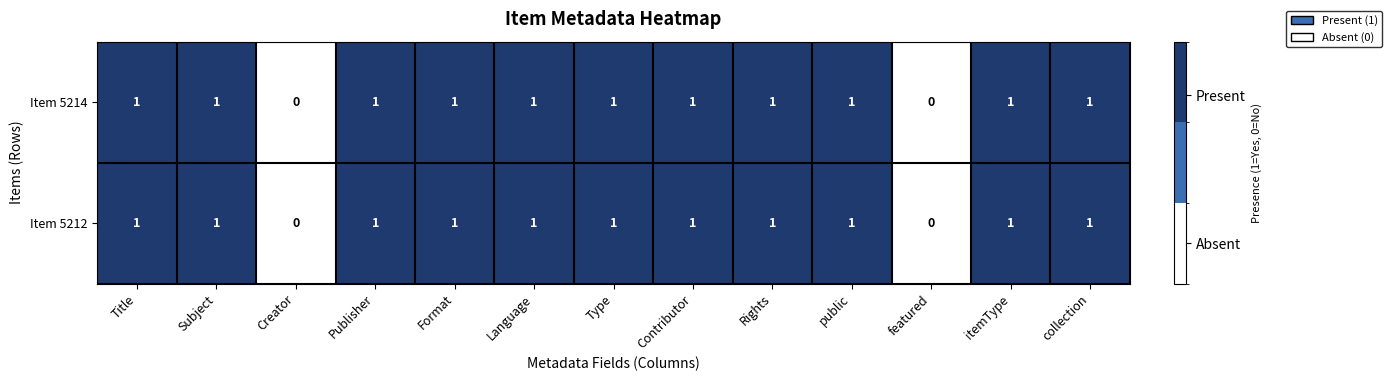

Reading right to left, extract all data points from this chart.

Item 5214: 1	1	0	1	1	1	1	1	1	1	0	1	1
Item 5212: 1	1	0	1	1	1	1	1	1	1	0	1	1